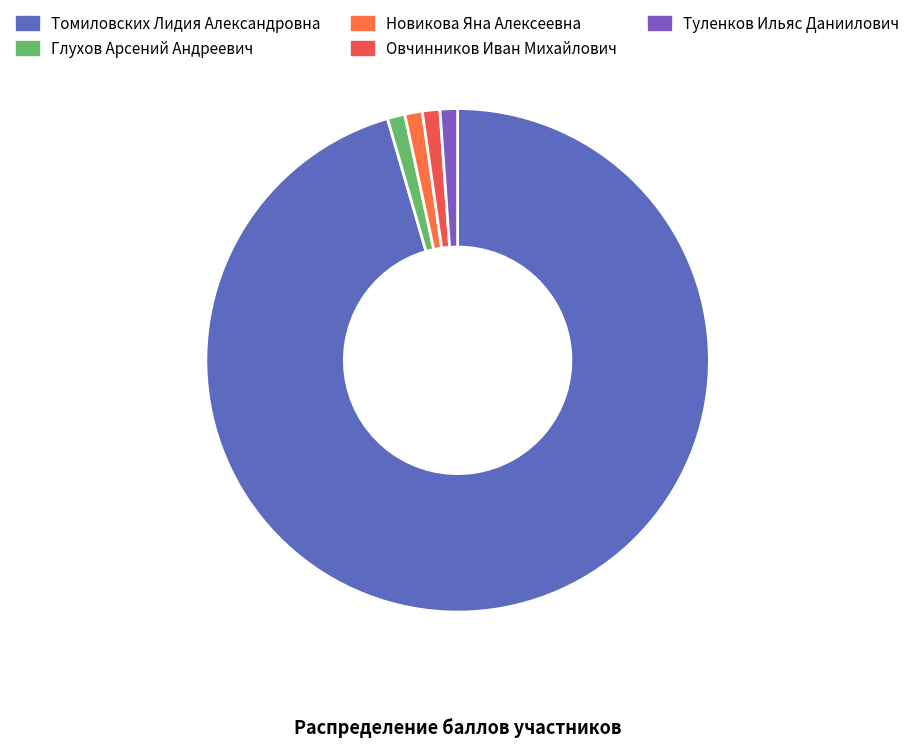

What is the ratio of the value at Овчинников Иван Михайлович to the value at Туленков Ильяс Даниилович?

1.0